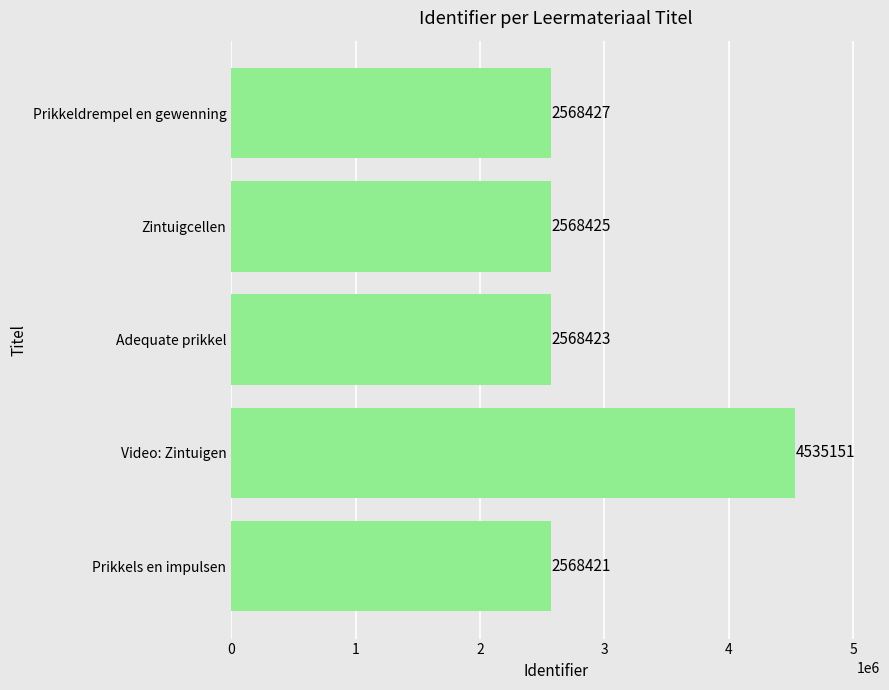

Reading bottom to top, extract all data points from this chart.

Prikkels en impulsen=2568421	Video: Zintuigen=4535151	Adequate prikkel=2568423	Zintuigcellen=2568425	Prikkeldrempel en gewenning=2568427